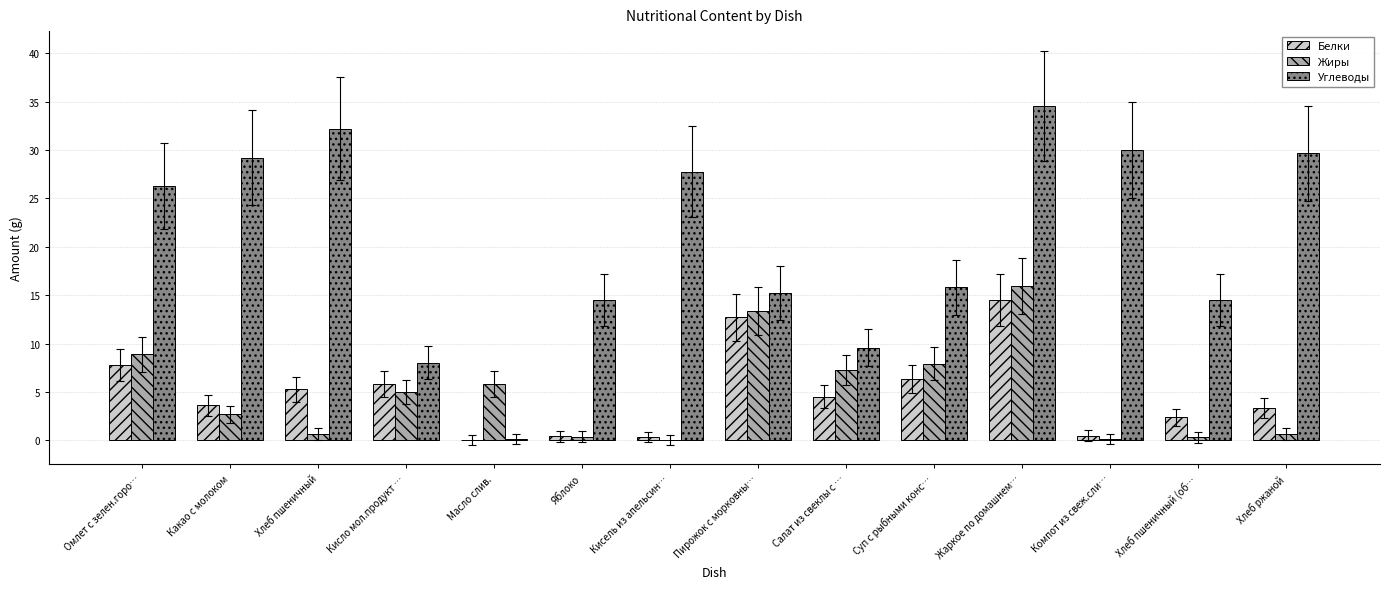

At which category is the sum across all series the highest?

Жаркое по домашнем…